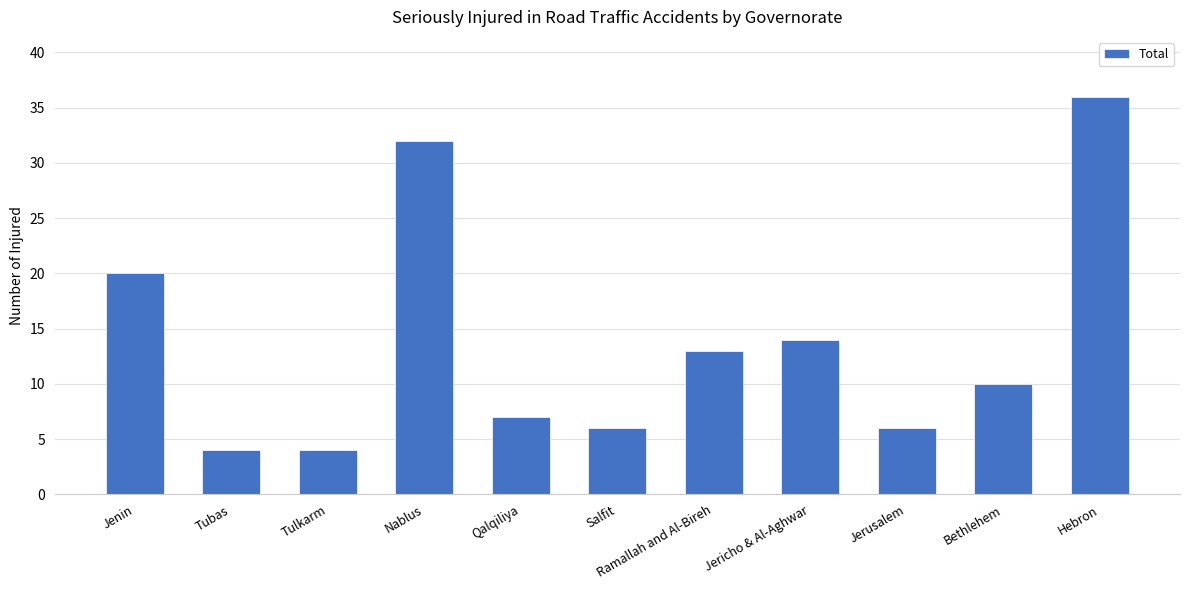

Read the value at Jerusalem, to the nearest 10.

10